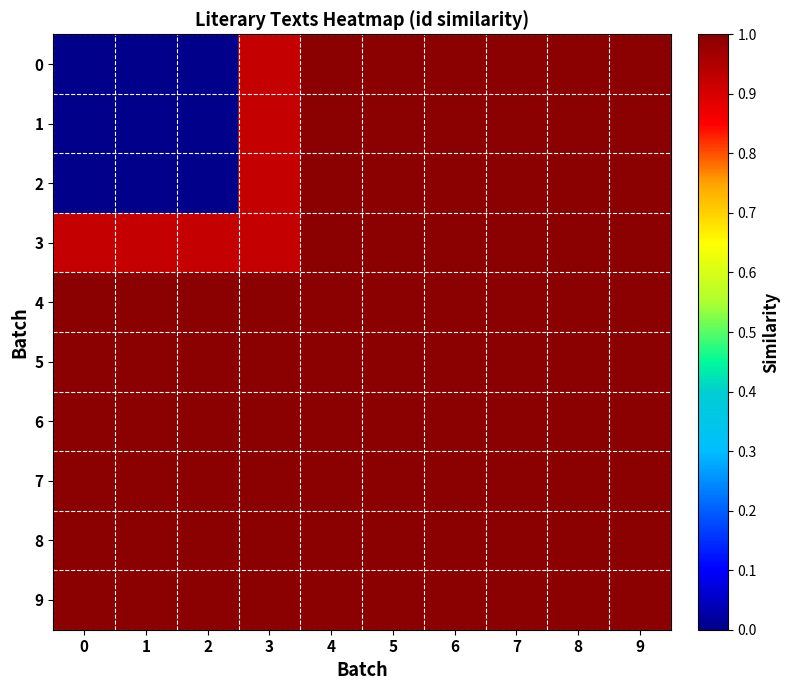

List the series in order of their peak value, highest first.

0, 1, 2, 3, 4, 5, 6, 7, 8, 9